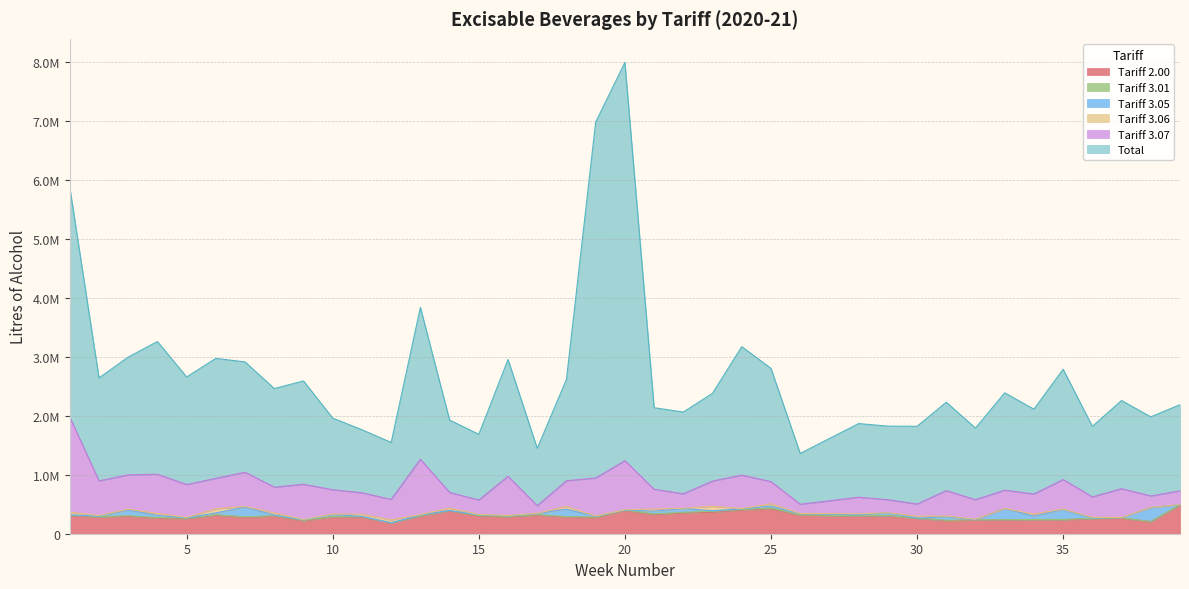

What is the sum of the Tariff 2.00 values at 26 and 31?

535343